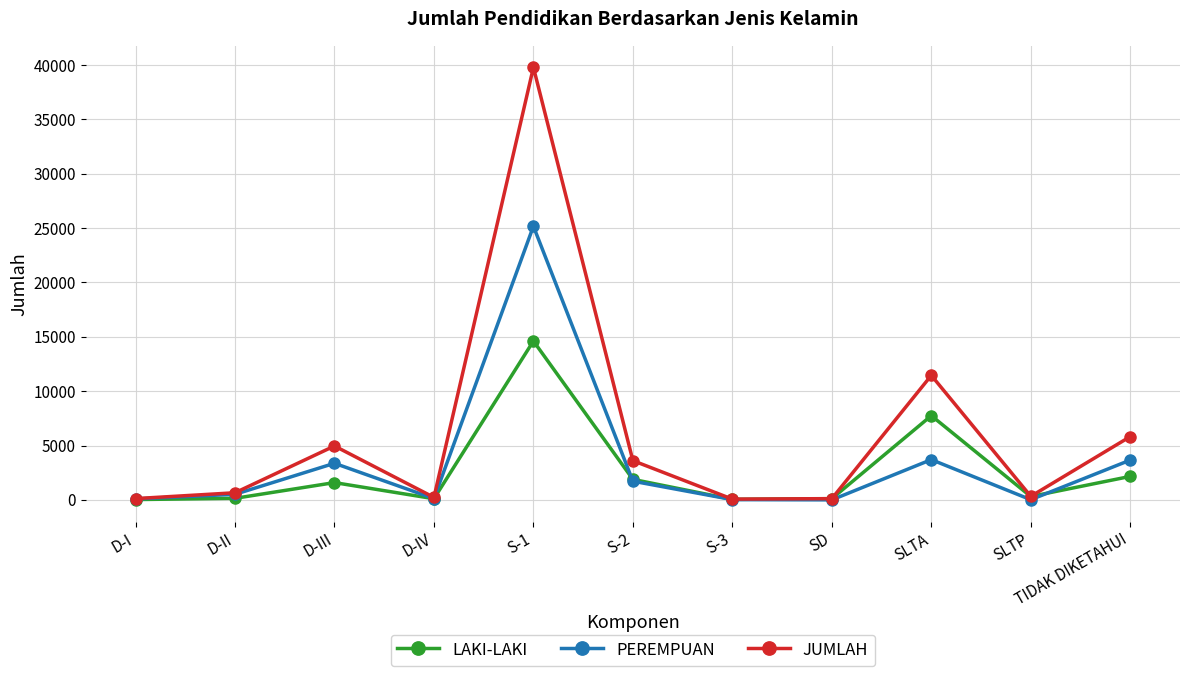

Rank the series by their average value, from lowest to highest.

LAKI-LAKI, PEREMPUAN, JUMLAH